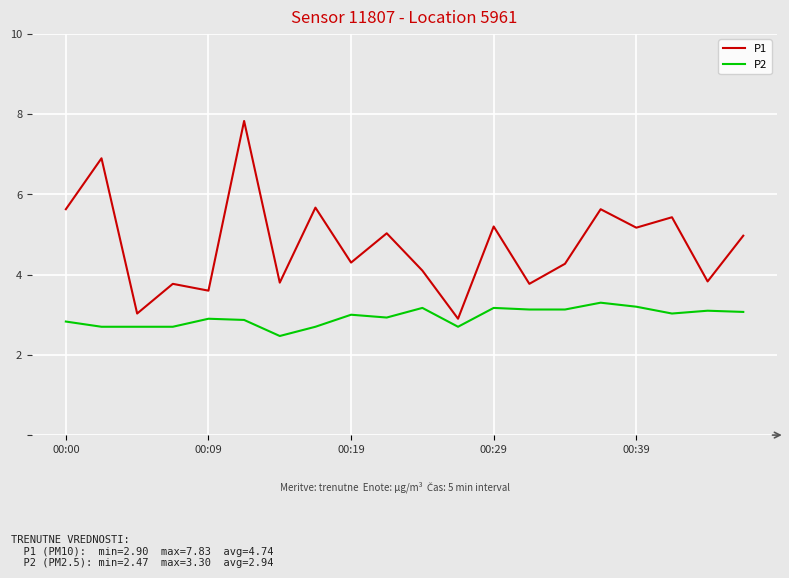

What is the maximum value shown in the chart?

7.8